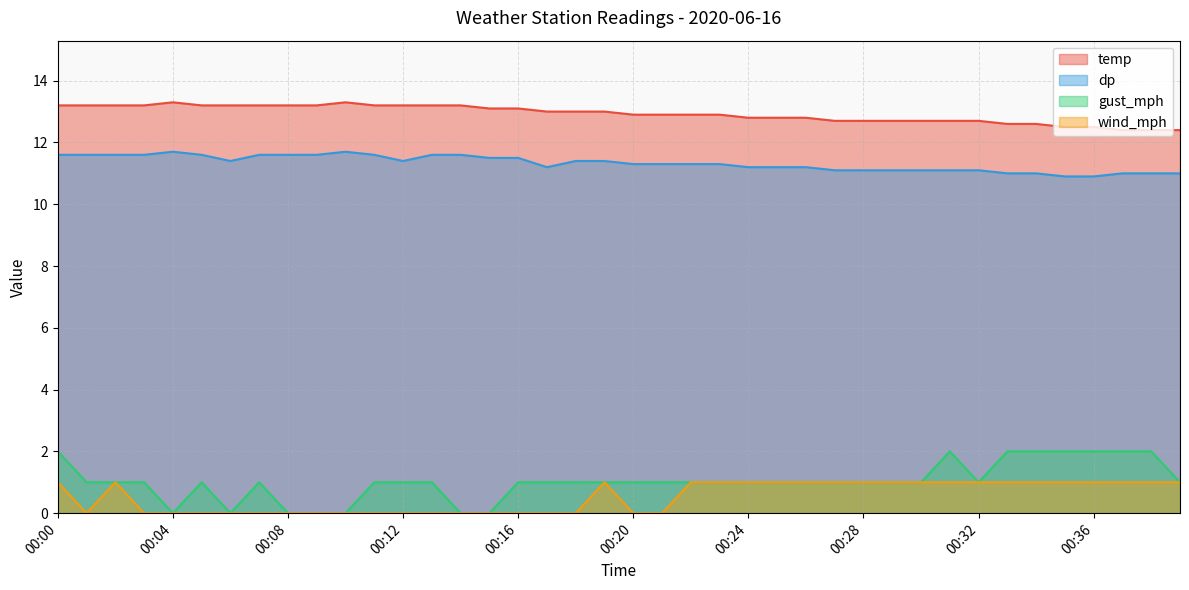

Rank the series at 00:01 from highest to lowest value.

temp, dp, gust_mph, wind_mph